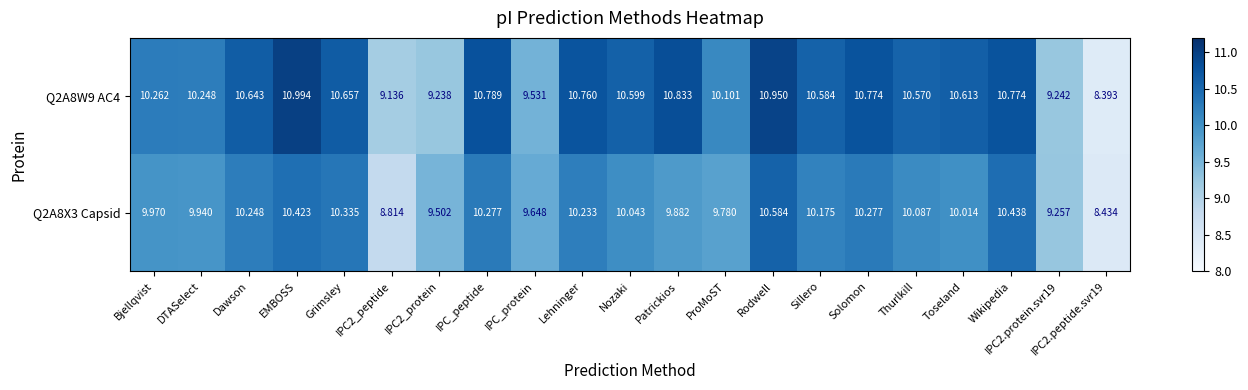

At which label does Q2A8X3 Capsid first exceed 10?

Dawson